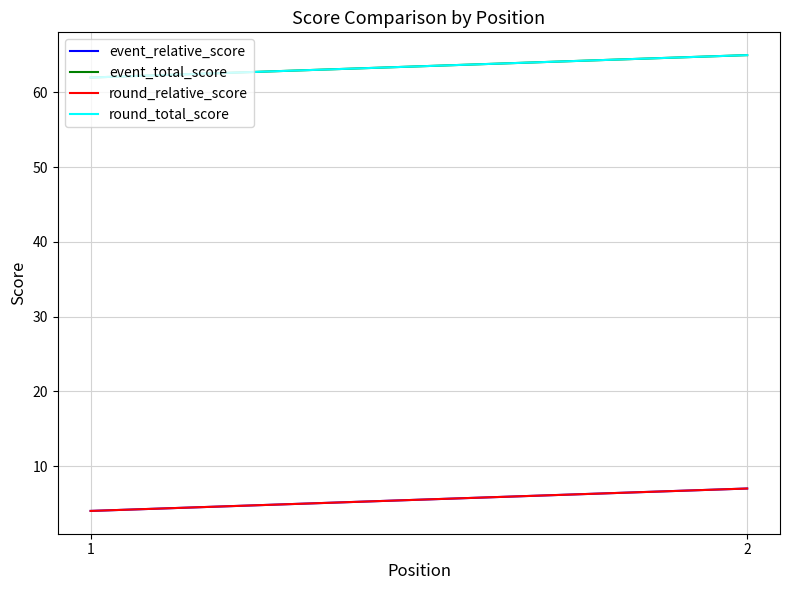

List the labels in order of event_relative_score value, largest first.

2, 1